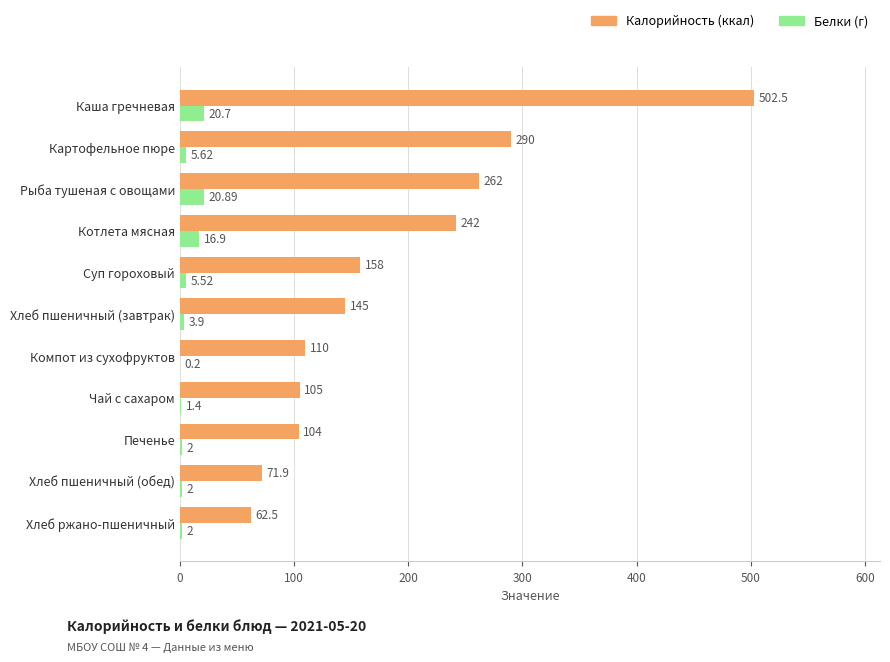

At which category is the sum across all series the highest?

Каша гречневая